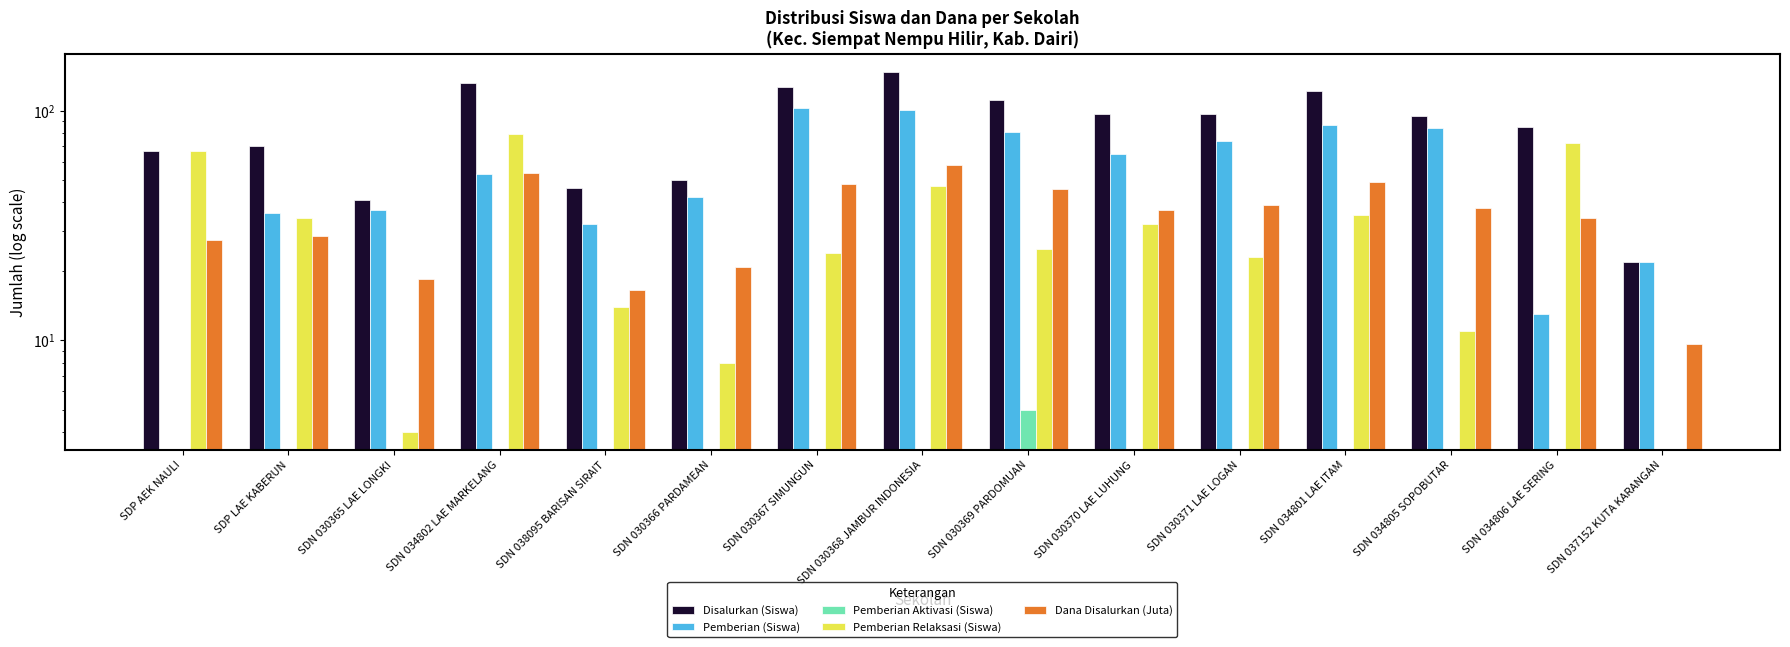

What is the difference between the Dana Disalurkan (Juta) values at SDN 030370 LAE LUHUNG and SDN 034805 SOPOBUTAR?

0.7